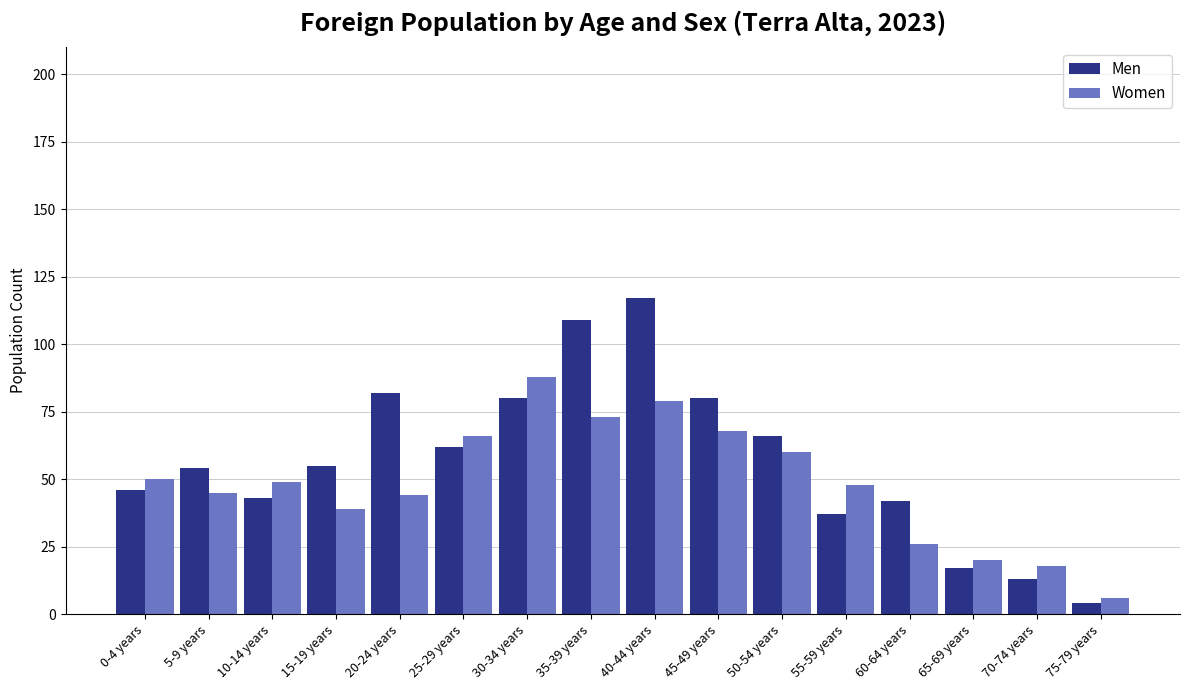

What is the average value of the Women series?

49